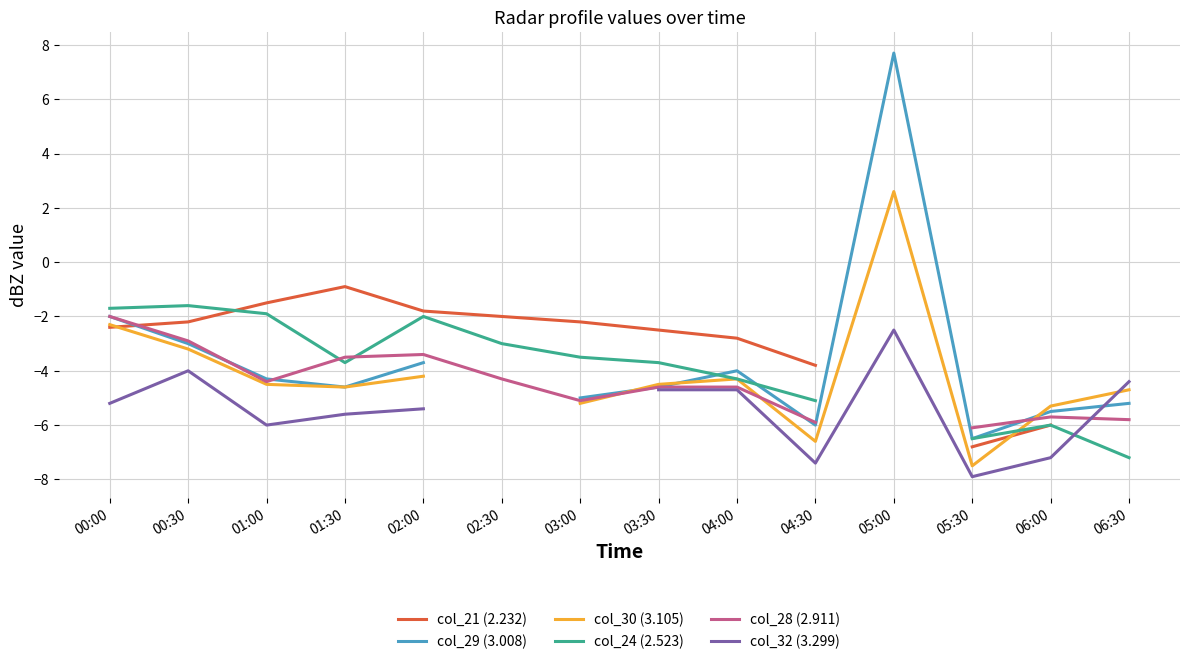

Which series has the largest range (max minus min)?

col_29 (3.008)